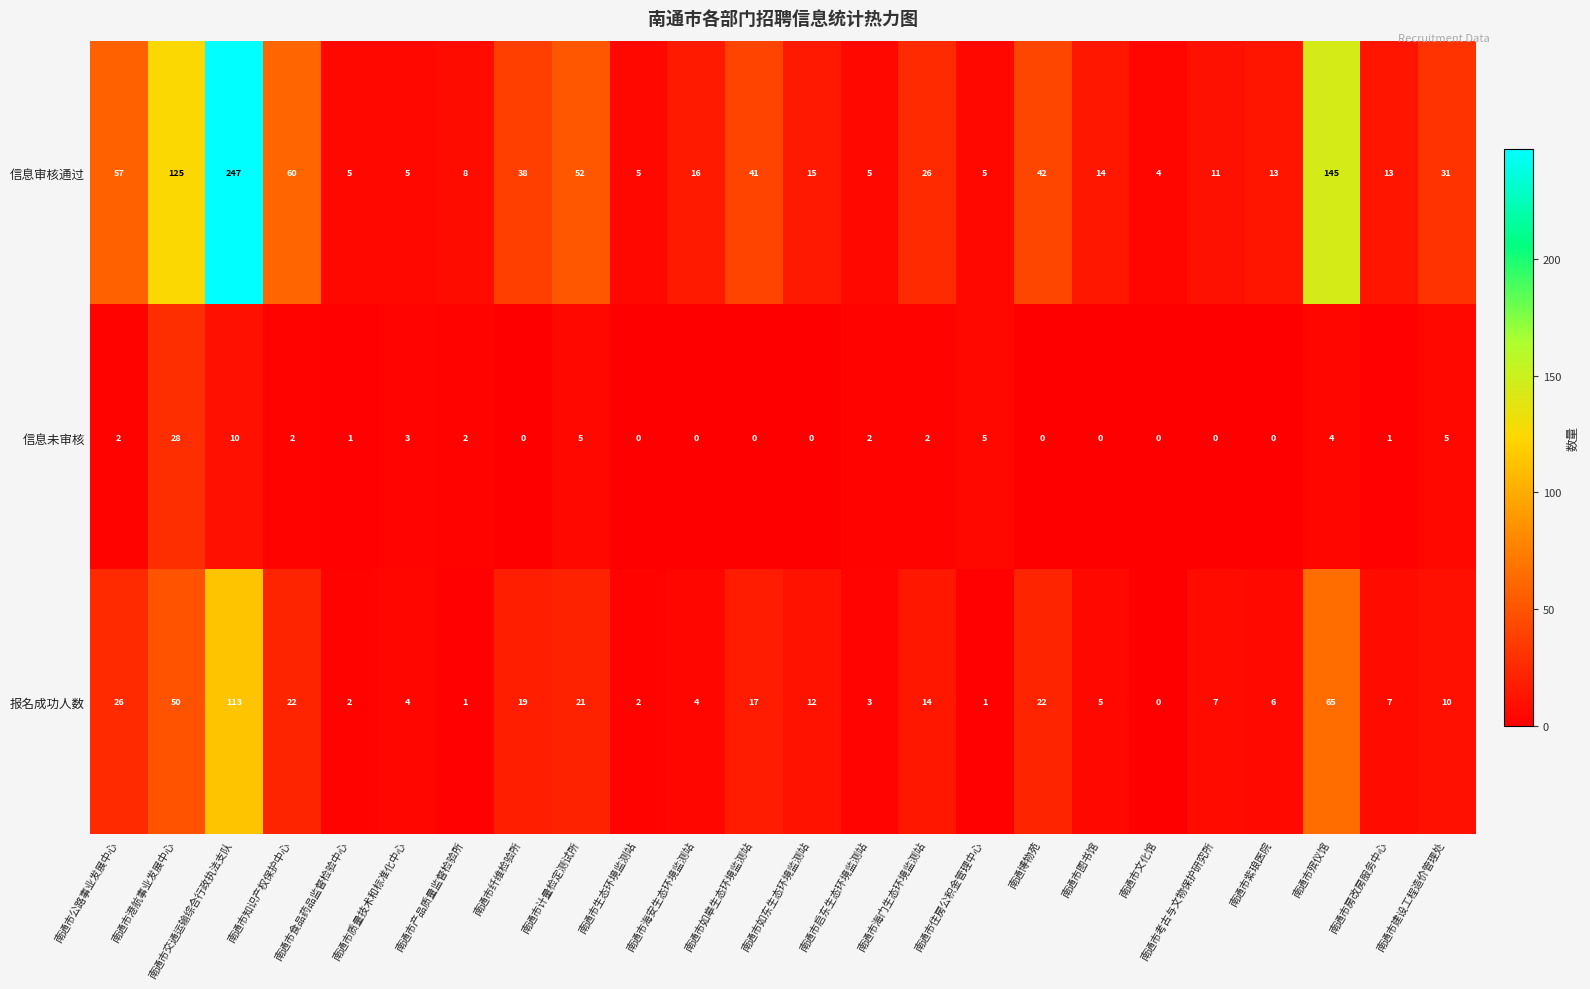

What value does the 报名成功人数 series have at 南通市殡仪馆, to the nearest 5?

65